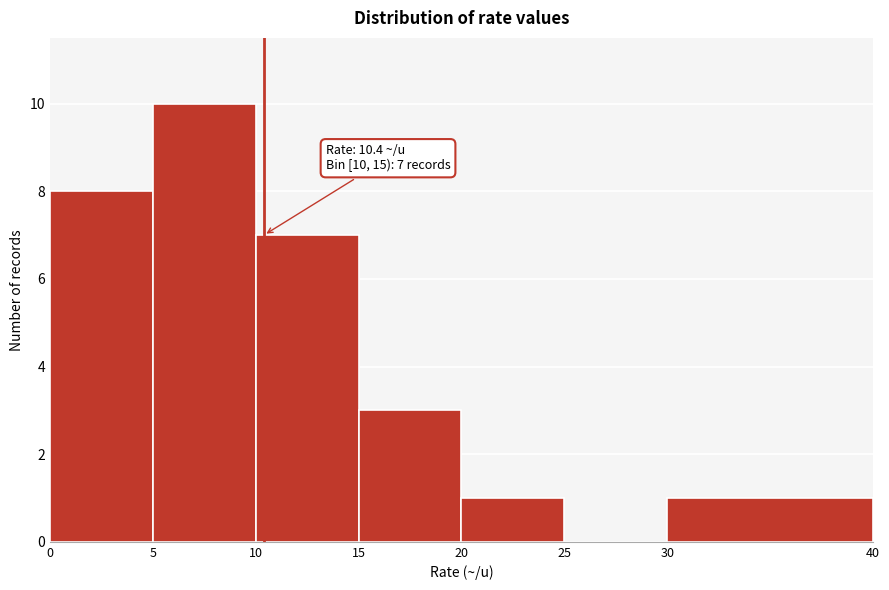

Over which range of the x-axis is the bar tallest?

5 to 10